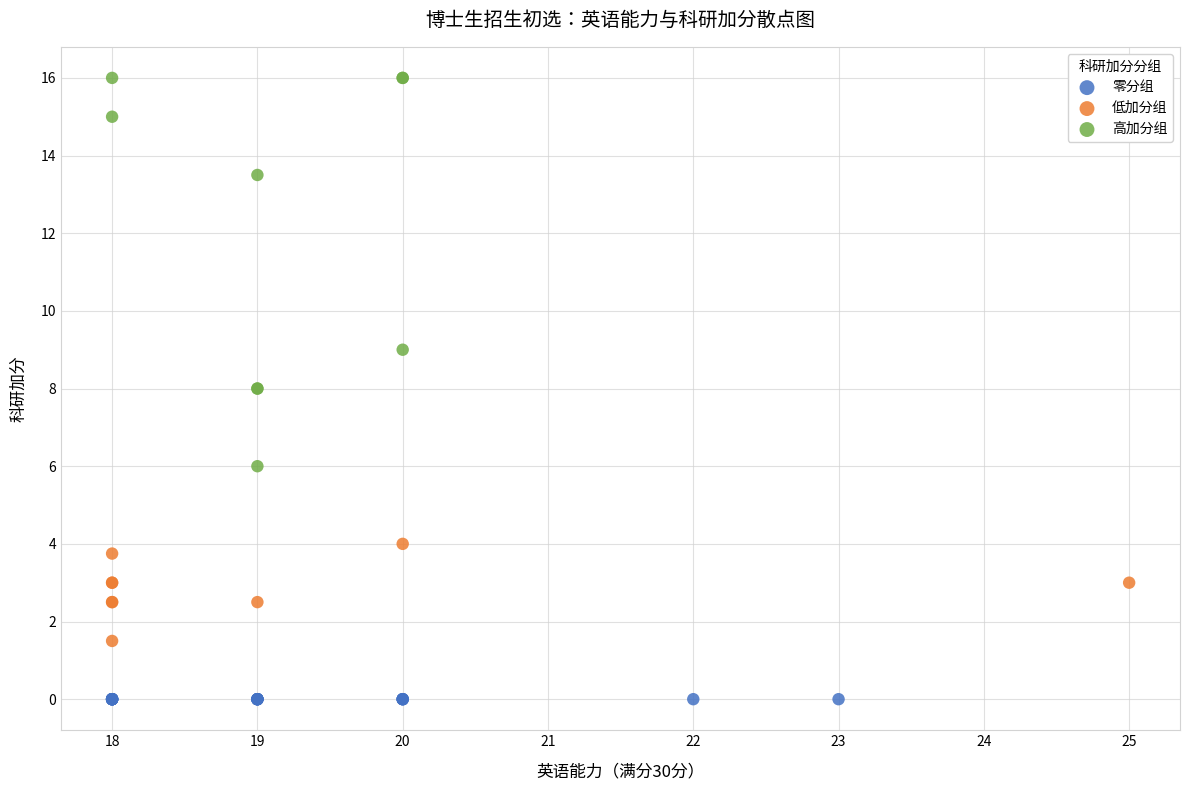

Which series contains the highest Y value?

高加分组